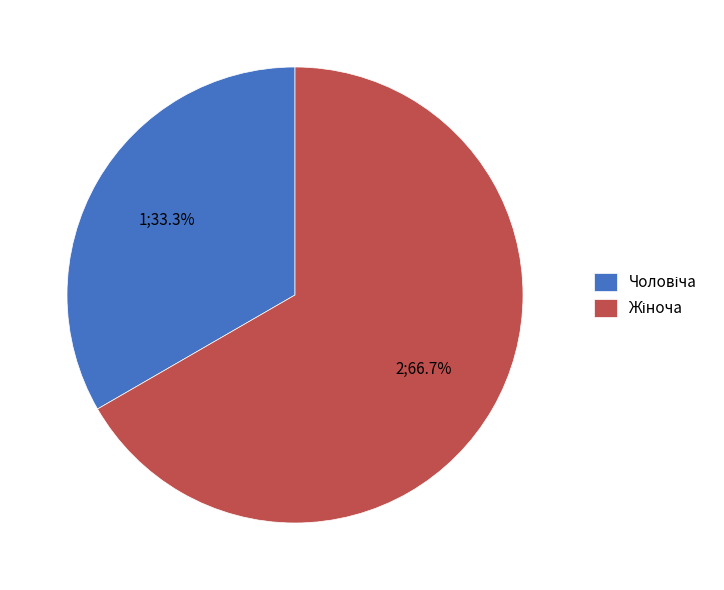

Does any single category account for the majority?

Yes